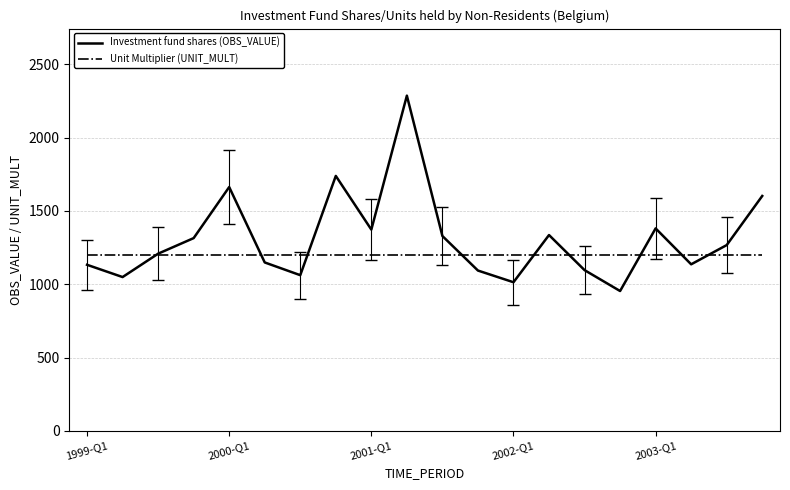

What is the sum of all Unit Multiplier (UNIT_MULT) values?

24000.0